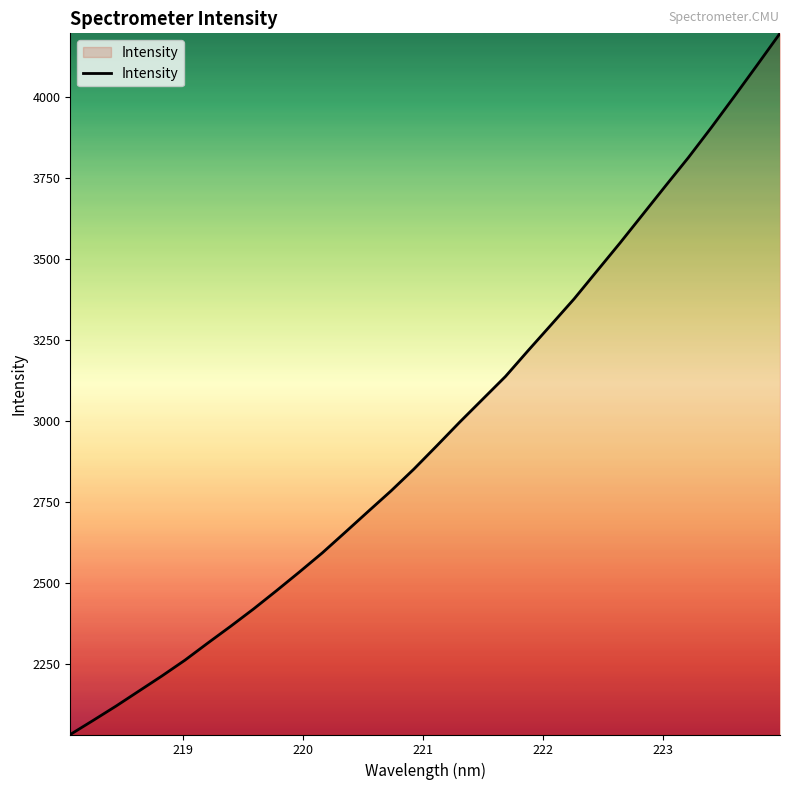

What is the smallest value displayed?

2032.0